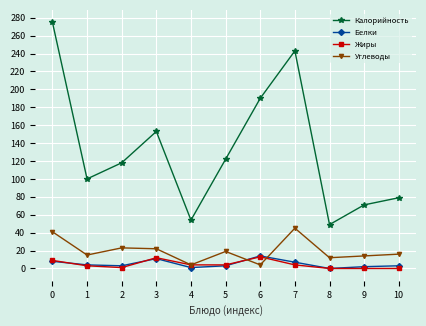

What value does the Калорийность series have at 4, to the nearest 10?

50